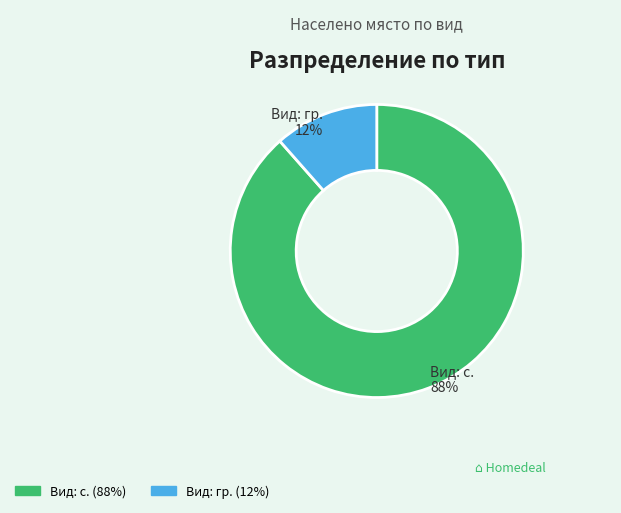

To the nearest percent, what is the average slice percentage?

50%